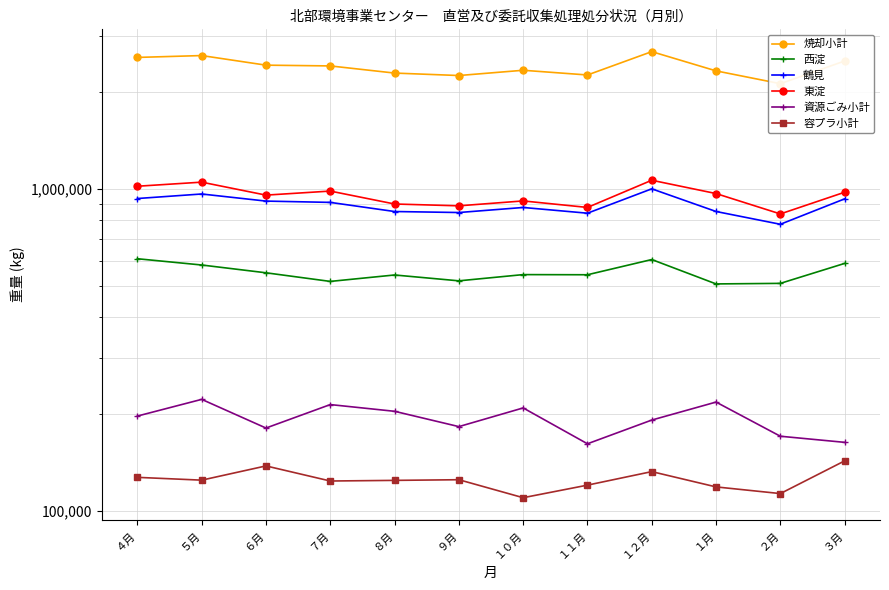

The 焼却小計 series shows 2126150 at ２月. True or false?

True